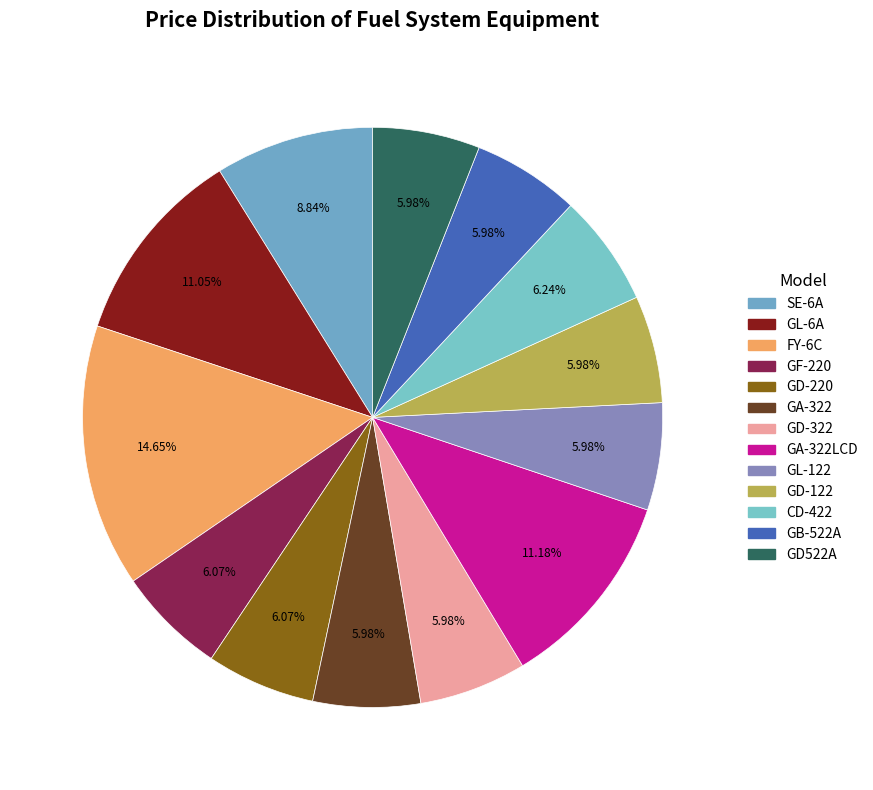

How many slices are in this pie chart?

13